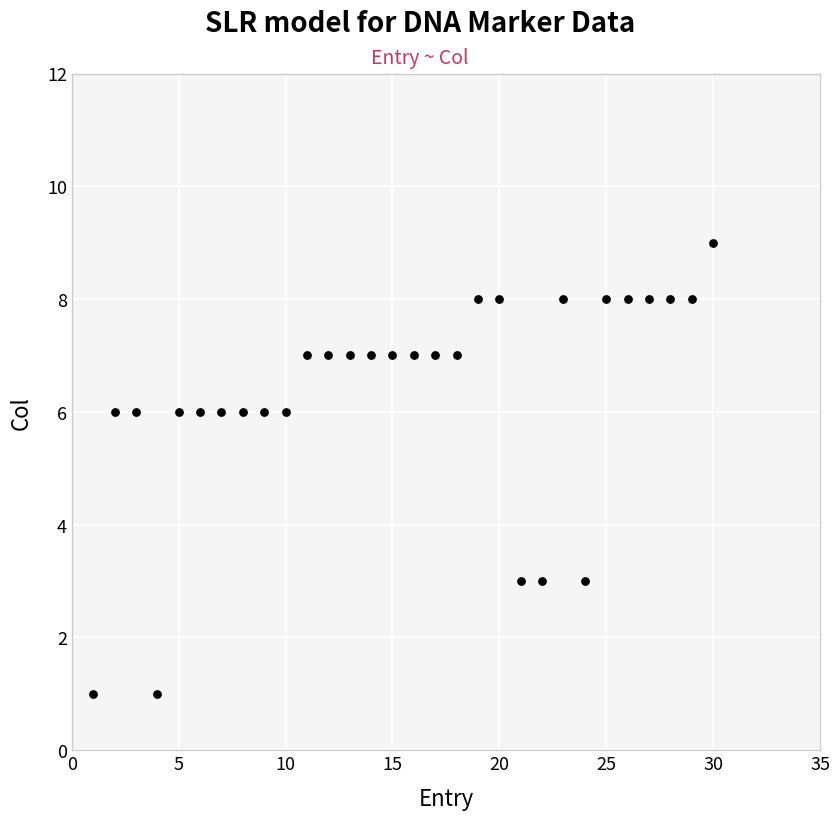

What is the range of Y values (max minus min)?

8